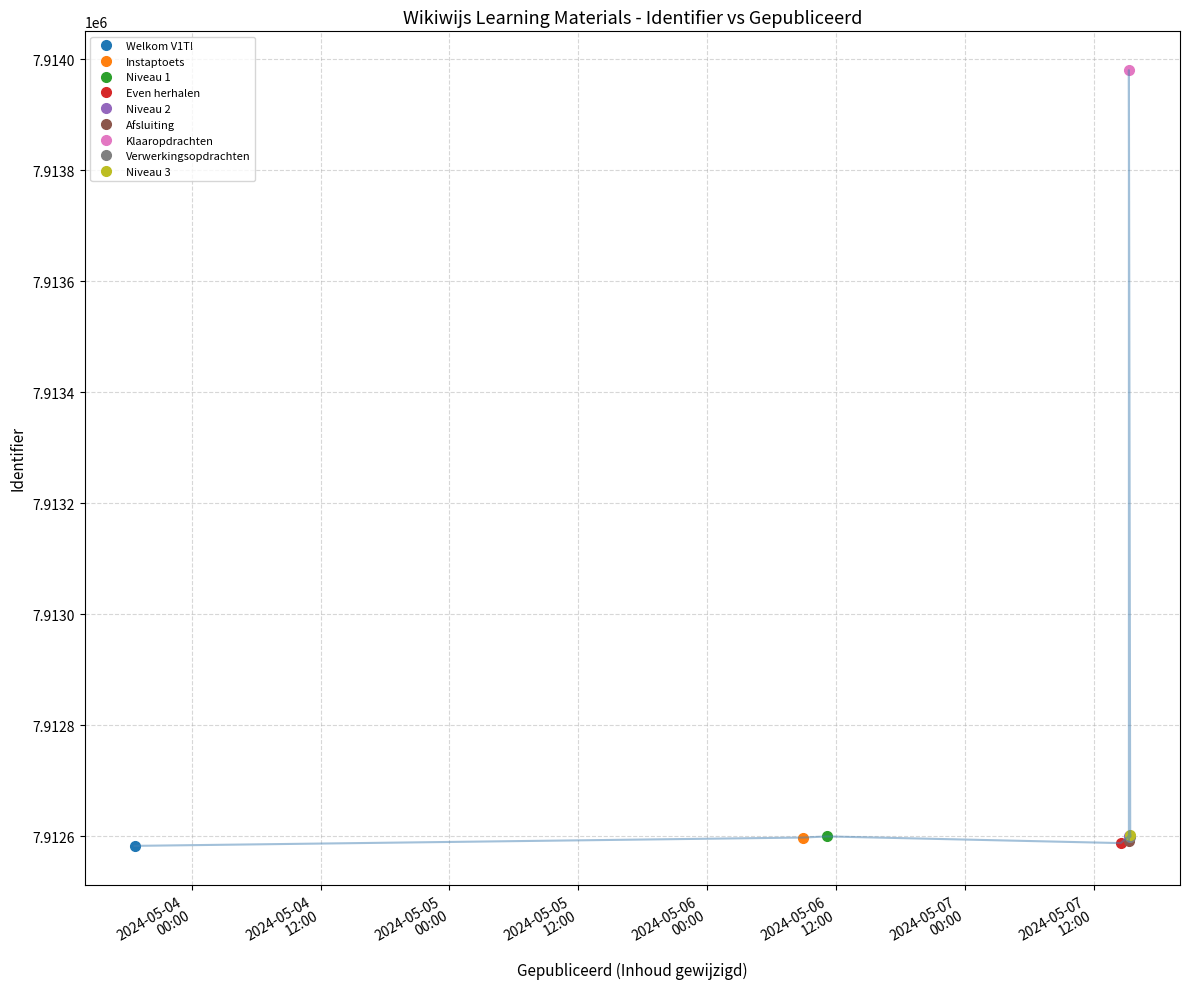

True or false: the data shows 1758078 at 2024-05-07 14:29:49.

False